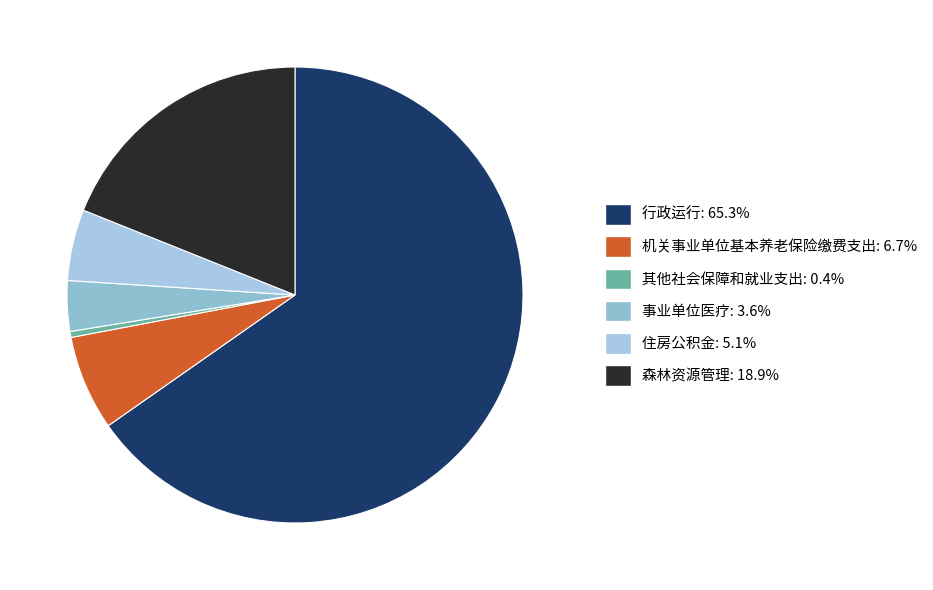

The 其他社会保障和就业支出 slice represents 15% of the pie. True or false?

False